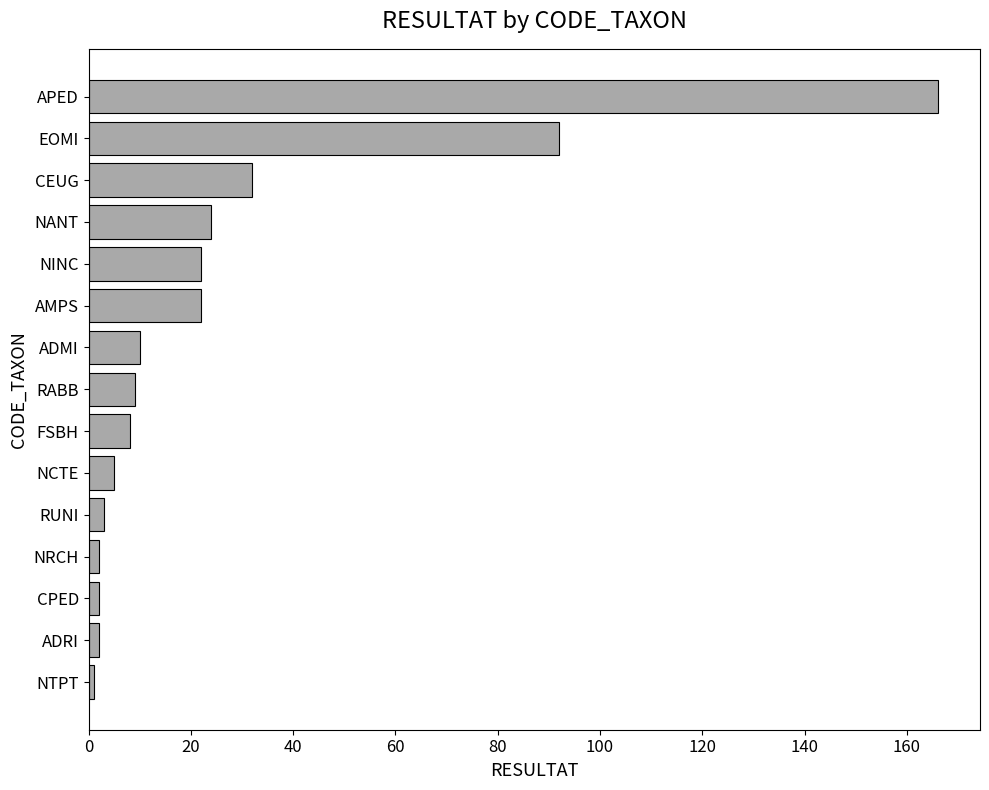

Which label corresponds to the largest value in the chart?

APED